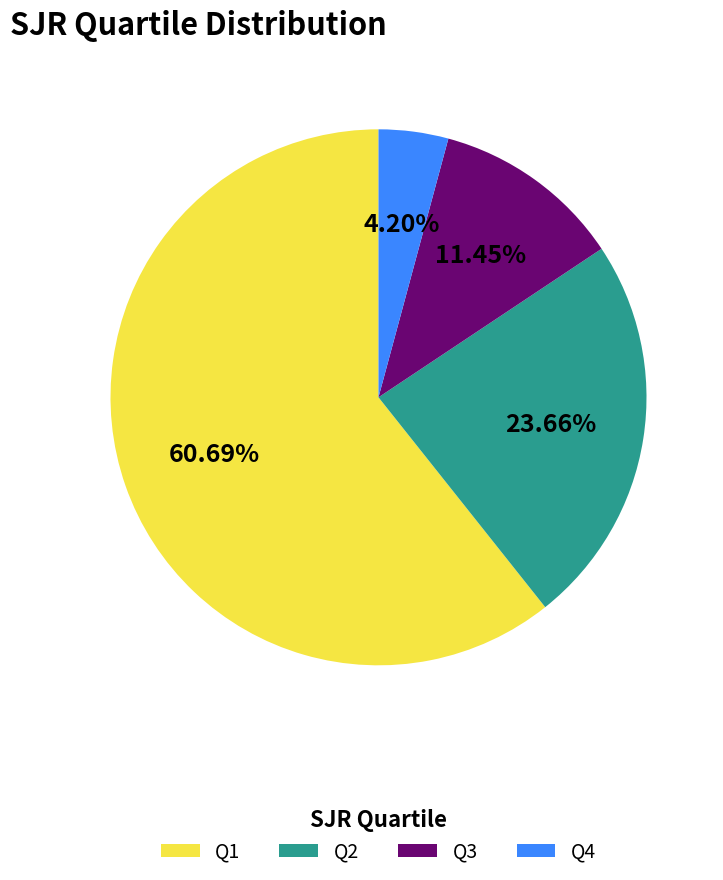

Which category has the biggest portion of the pie?

Q1